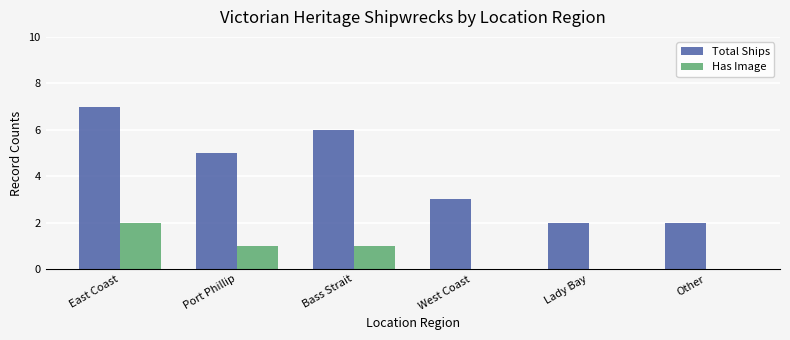

True or false: Has Image has a value of 2 at East Coast.

True